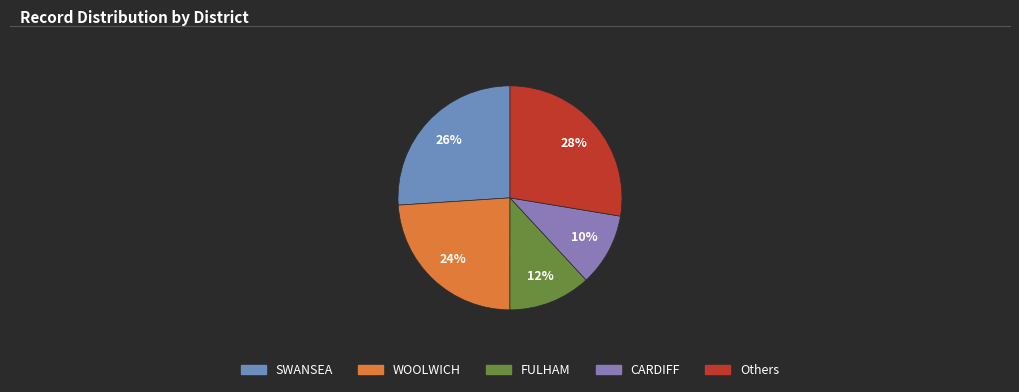

Is there any slice that represents more than half of the pie?

No